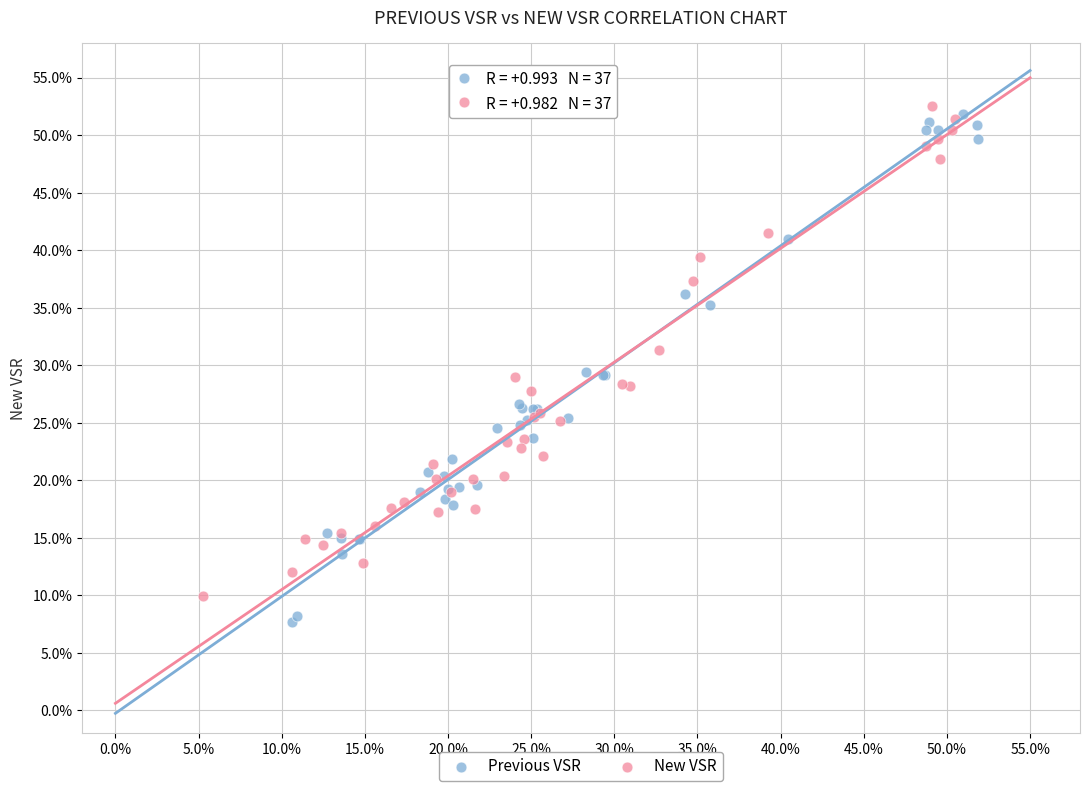

Which series contains the lowest Y value?

Previous VSR